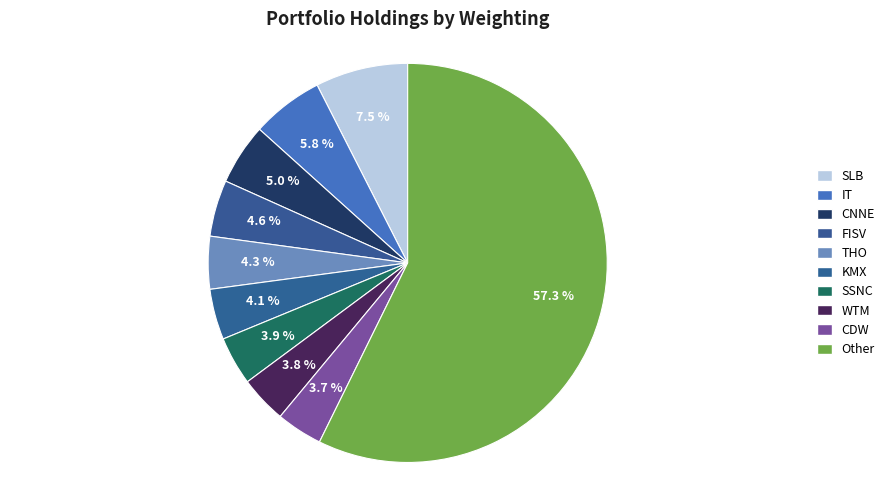

Combined, do SSNC and IT account for over 50%?

No